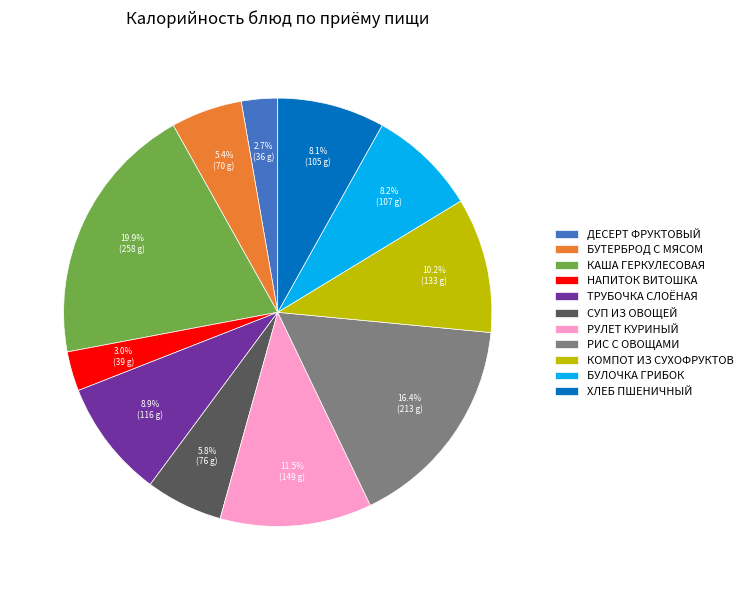

Is there any slice that represents more than half of the pie?

No